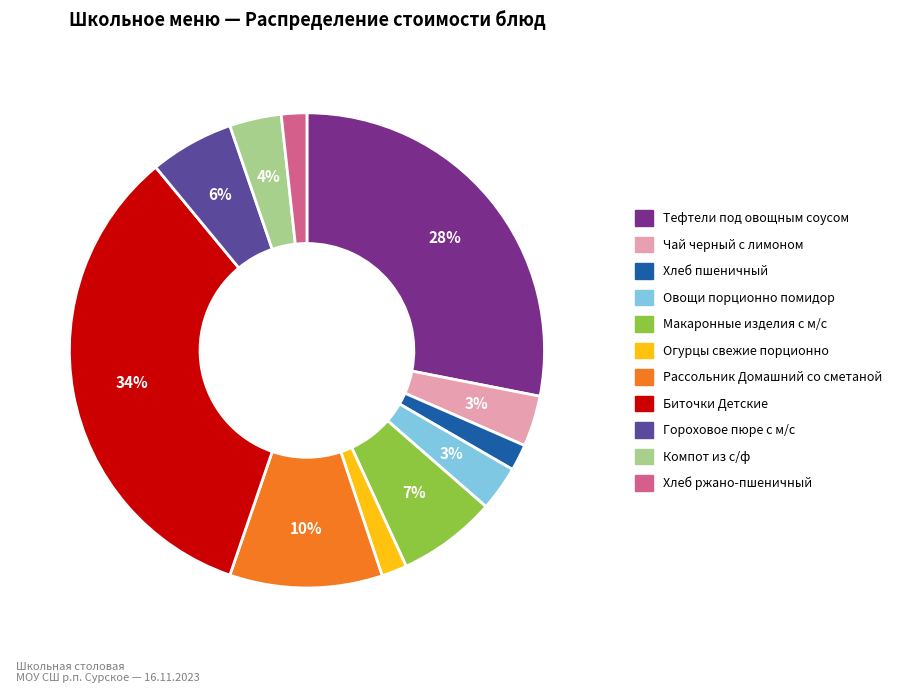

Which has a higher value, Овощи порционно помидор or Хлеб ржано-пшеничный?

Овощи порционно помидор